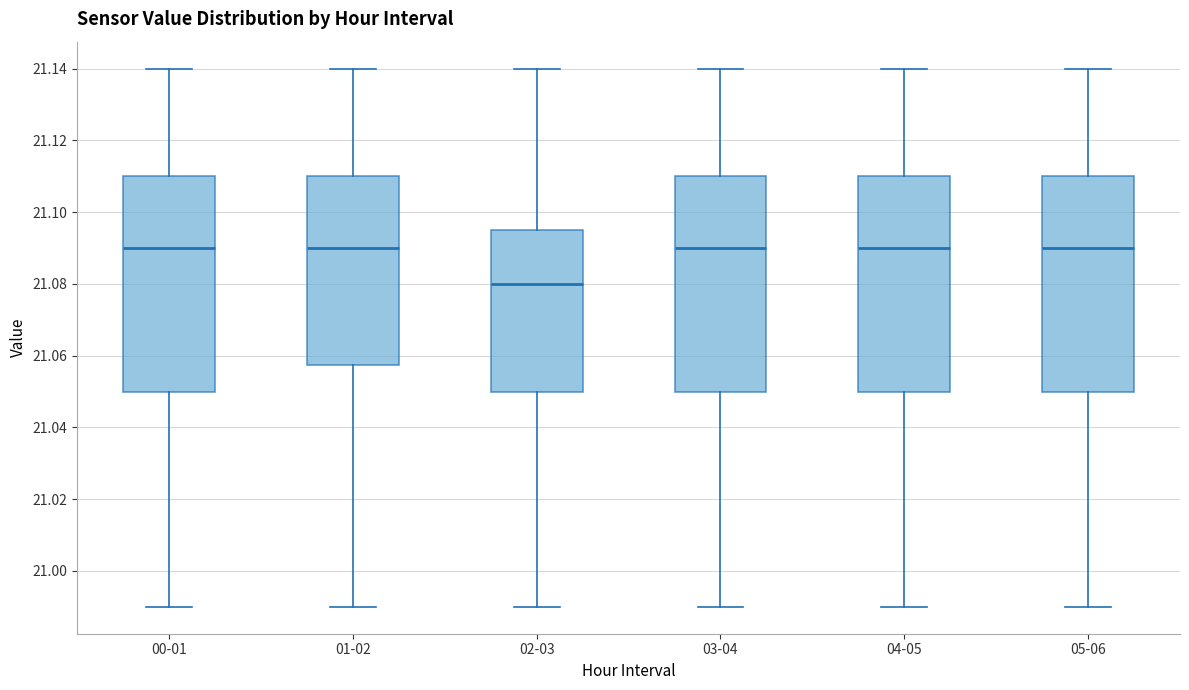

Where does the median line of the box for 03-04 sit on the y-axis? The values are not printed on the chart, so give them approximately, as read against the axis.

21.090